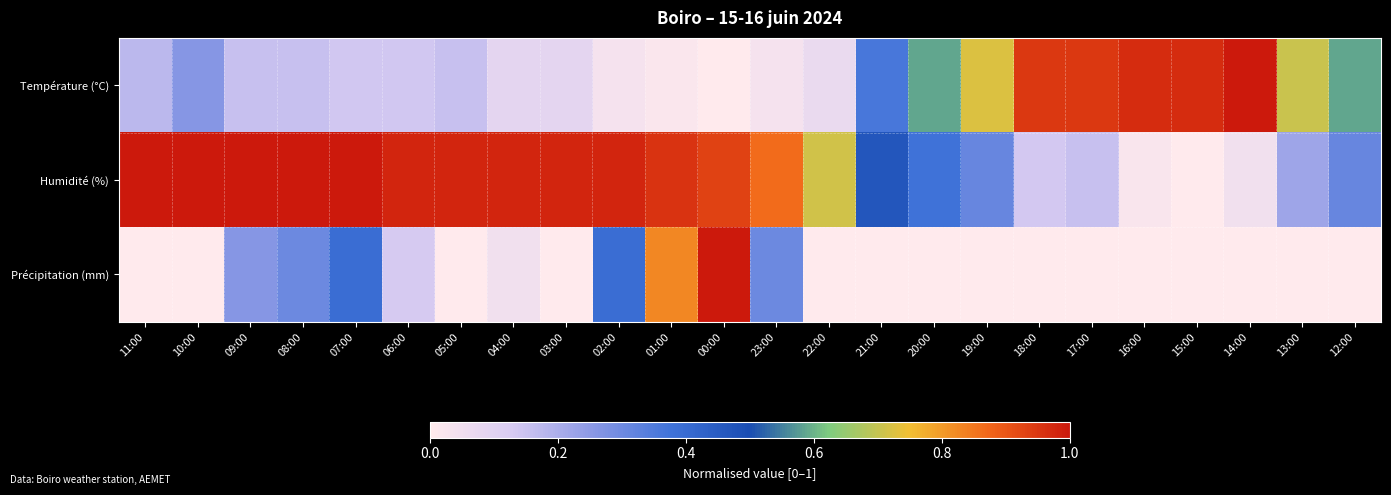

Between 02:00 and 13:00, which is larger?

13:00